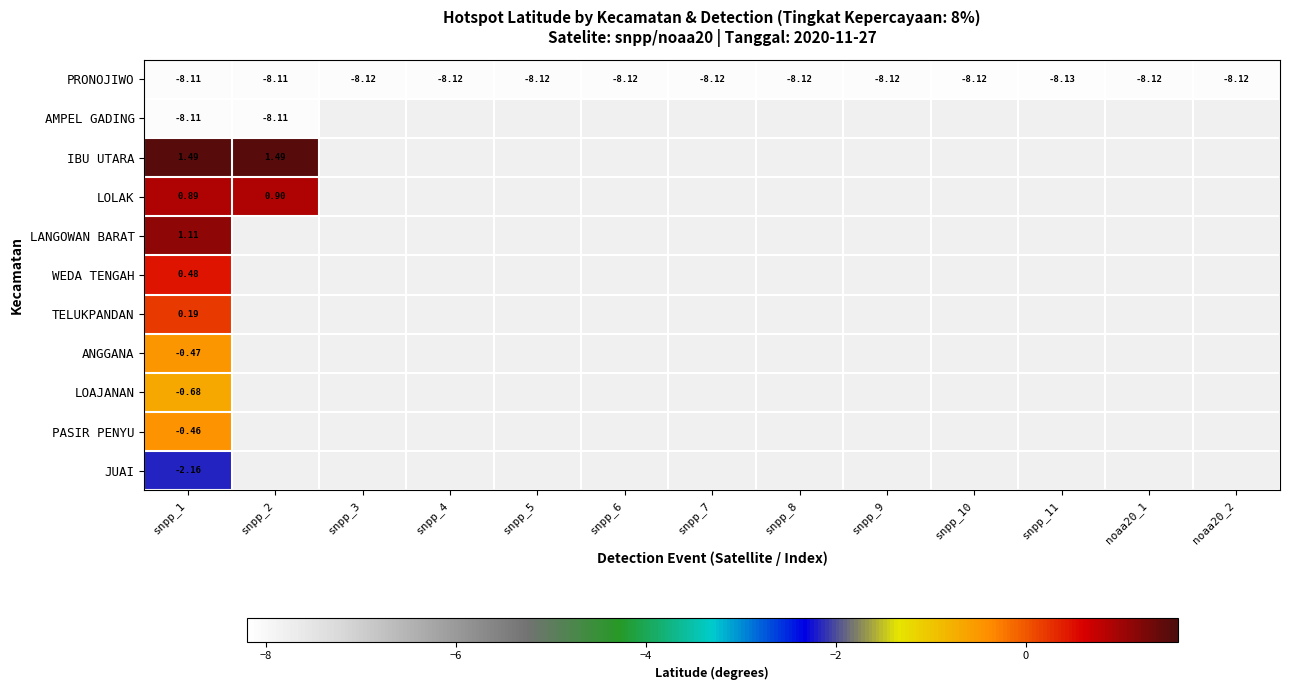

True or false: LOLAK has a value of 0.9 at snpp_1.

True